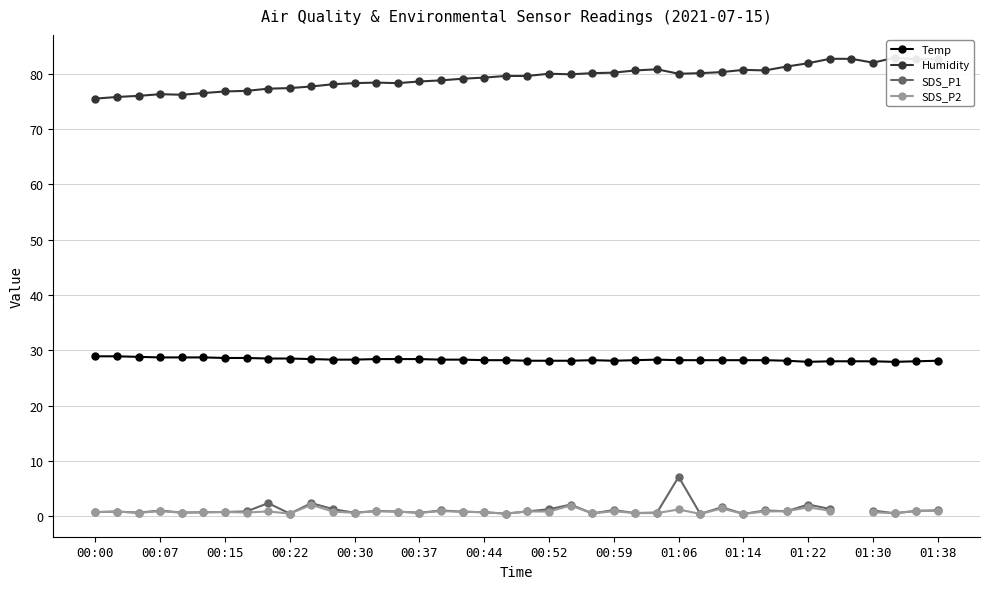

At how many categories does at least one series exceed 22?

40